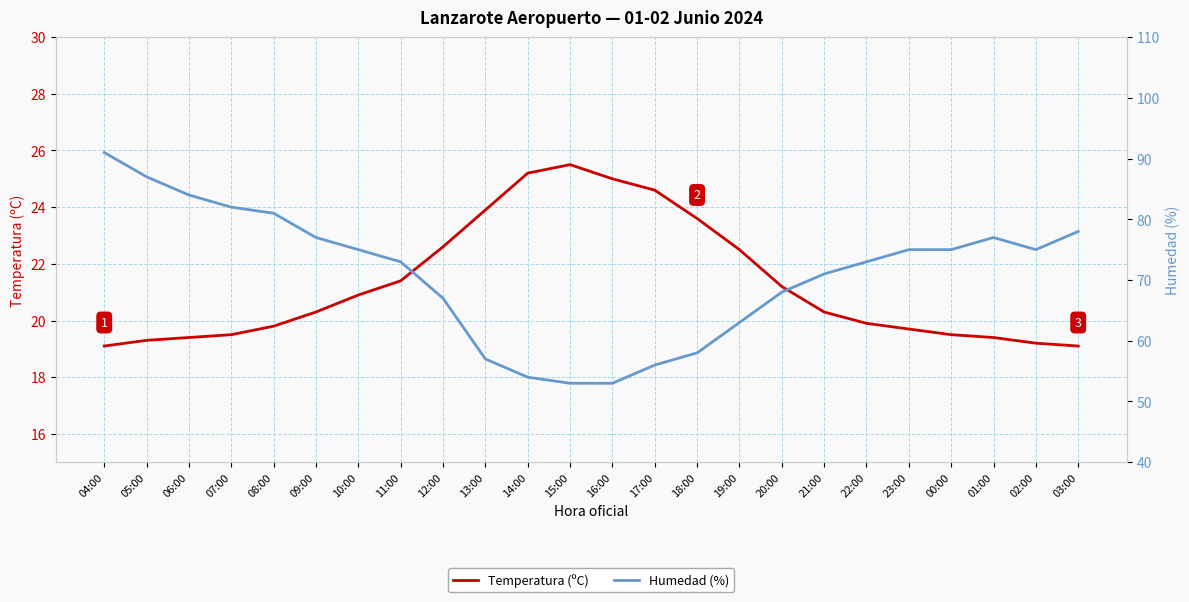

How many values in the Temperatura (ºC) series exceed 20?

13